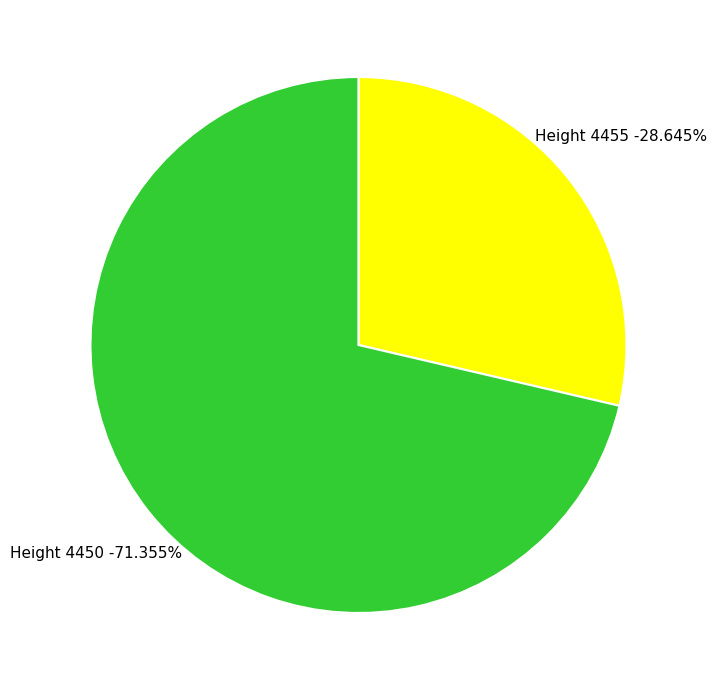

What percentage is the 4455 slice, to the nearest percent?

29%